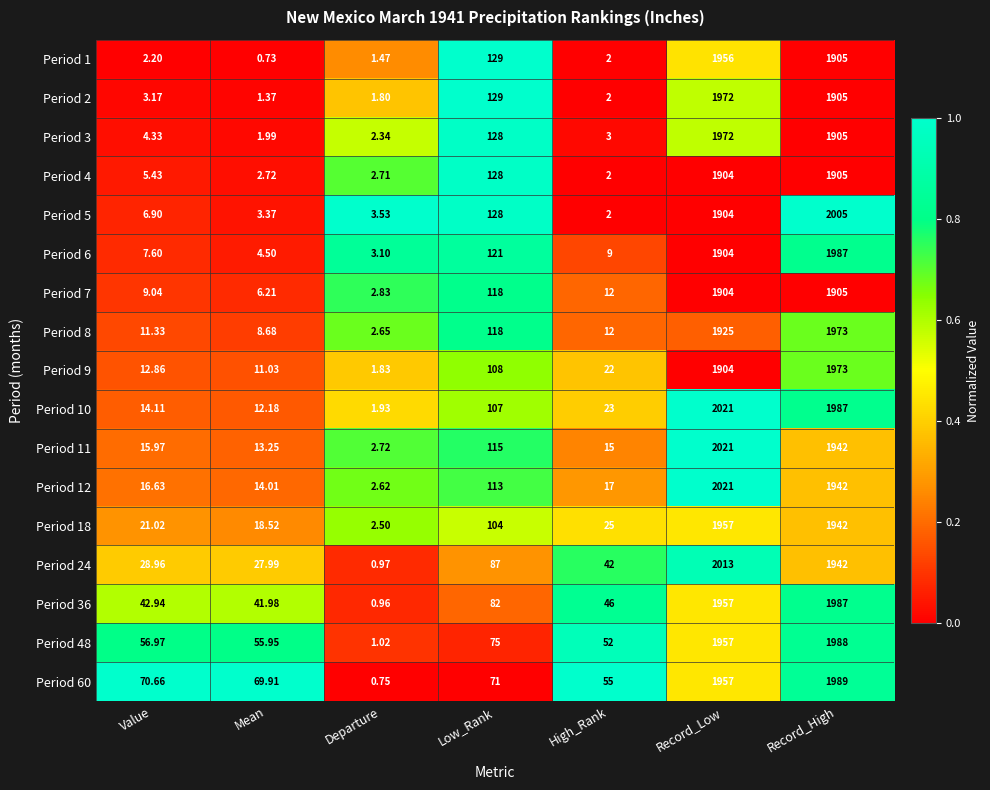

At which category is the sum across all series the highest?

Record_Low